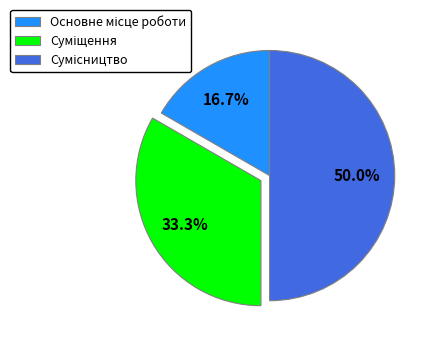

How many slices are in this pie chart?

3